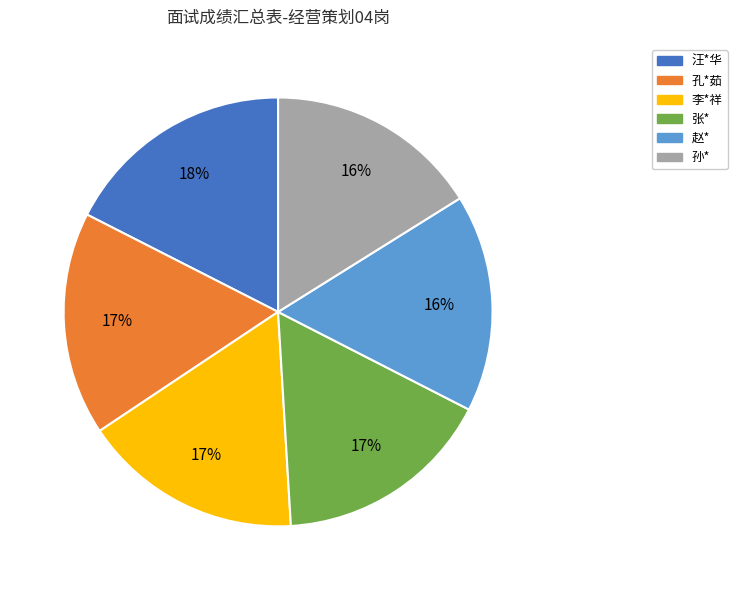

To the nearest percent, what is the average slice percentage?

17%